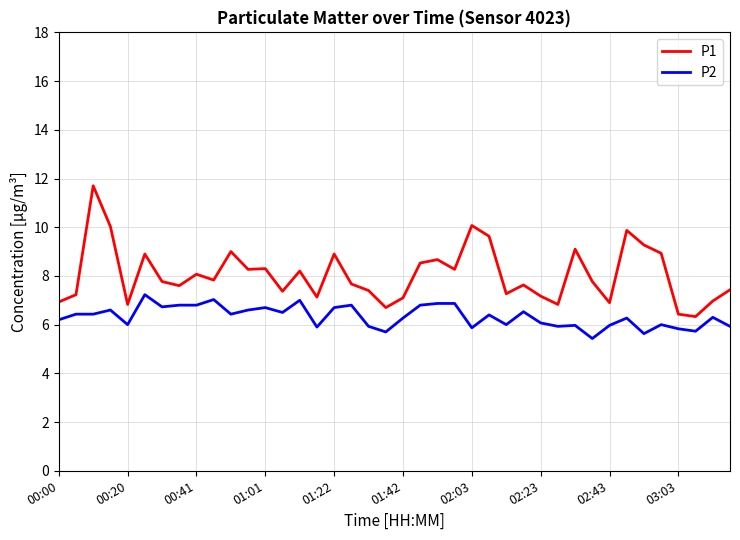

How many lines are shown in the chart?

2